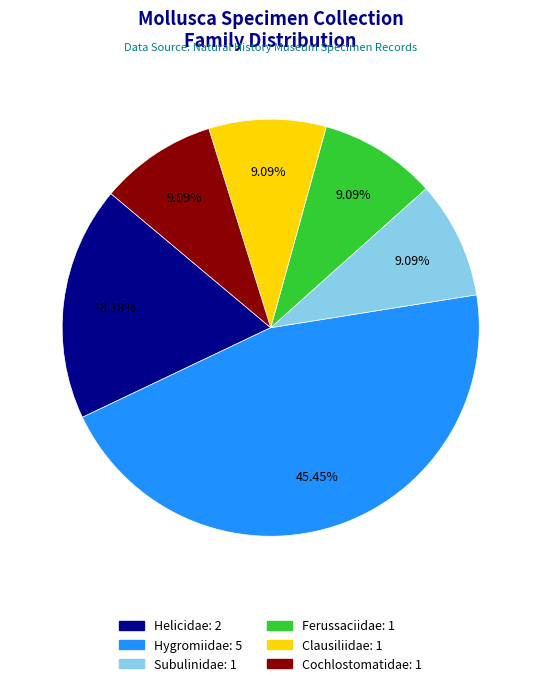

True or false: Helicidae accounts for 18% of the total.

True